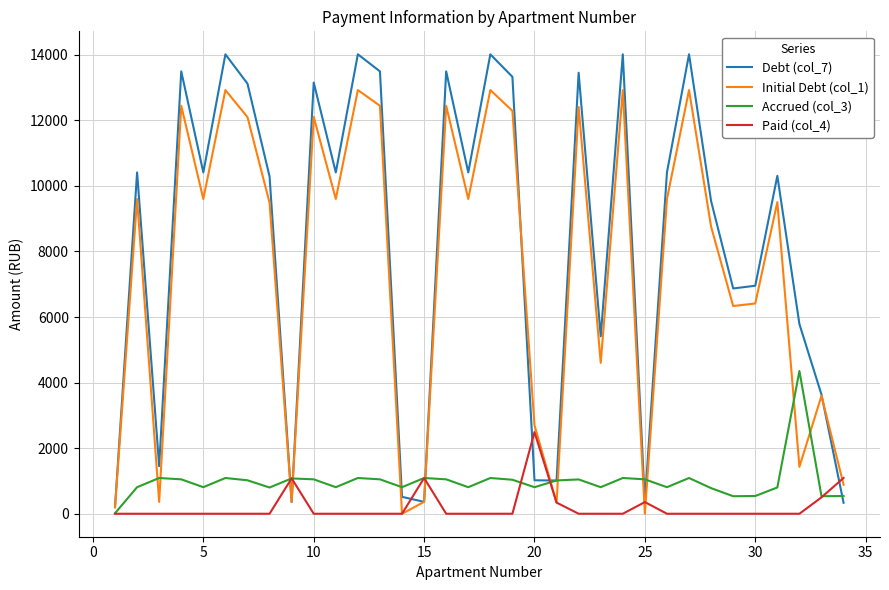

Rank the series by their maximum value, from lowest to highest.

Paid (col_4), Accrued (col_3), Initial Debt (col_1), Debt (col_7)